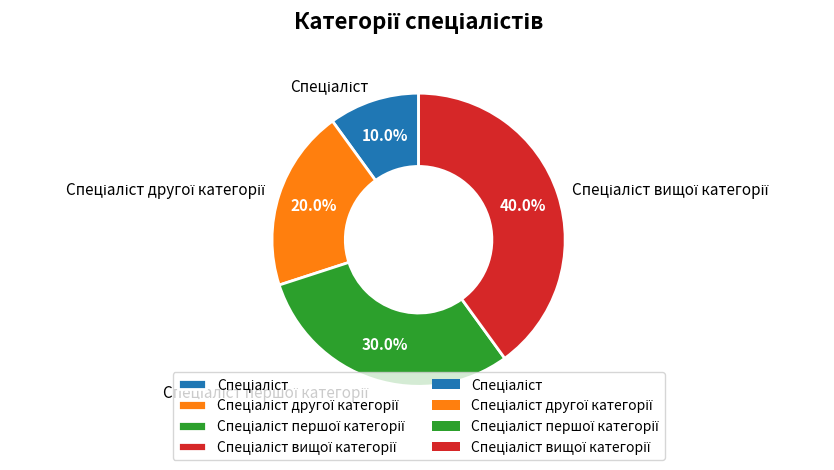

To the nearest percent, what is the average slice percentage?

25%